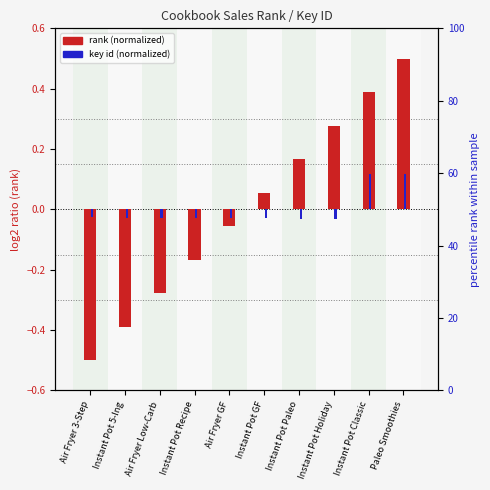

Is the value of key id (normalized) at Instant Pot GF greater than the value of rank (normalized) at Instant Pot Recipe?

Yes